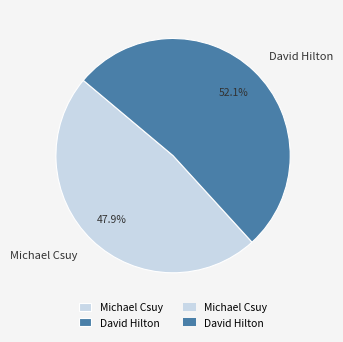

Which category has the smallest portion of the pie?

Michael Csuy